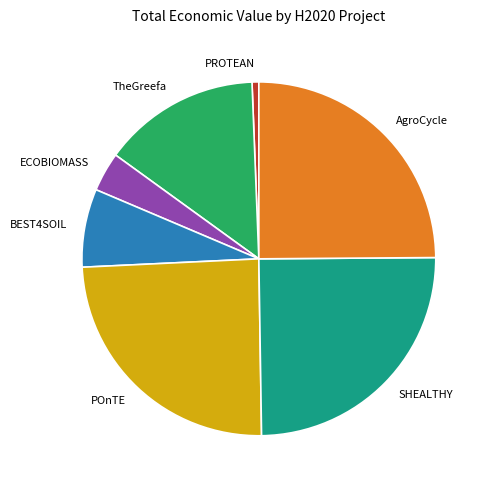

What is the ratio of the value at AgroCycle to the value at ECOBIOMASS?

6.9